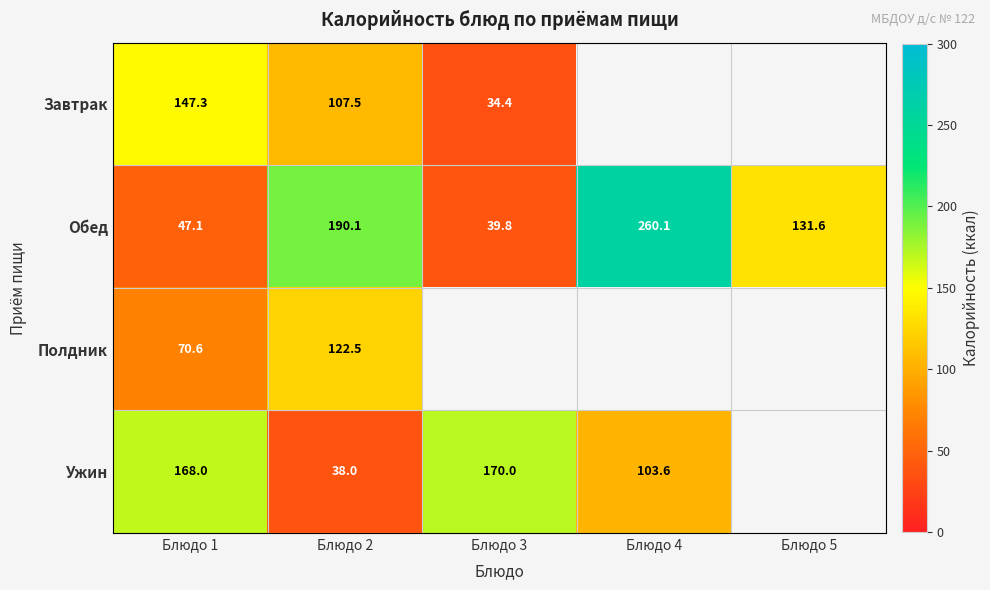

Which label corresponds to the largest value in the chart?

Блюдо 4